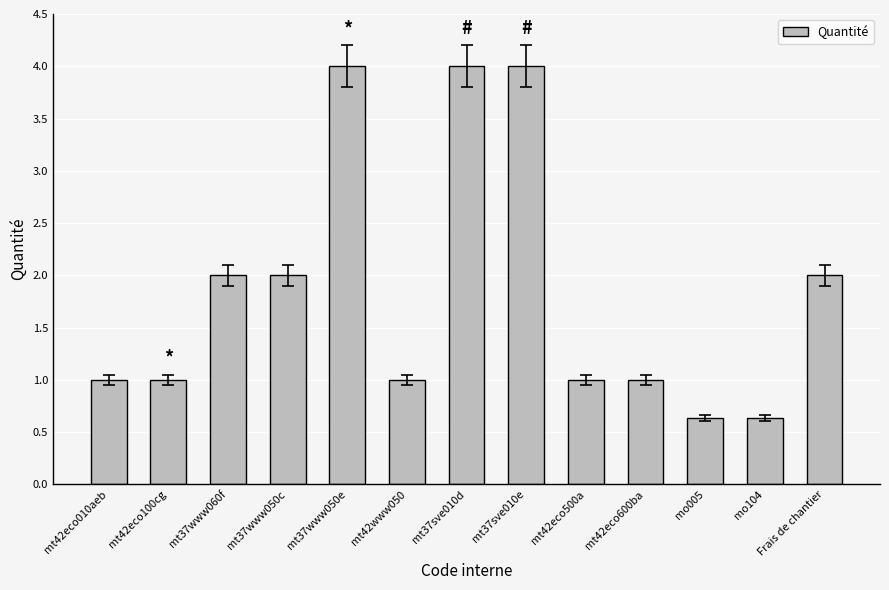

What is the change in value from mt37www060f to mt37sve010e?

+2.0